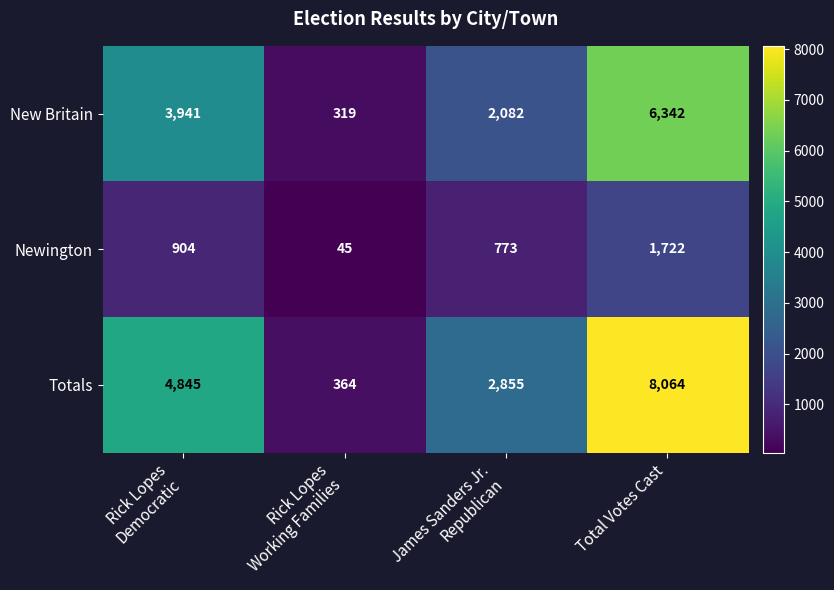

Reading right to left, what are all the values shown in this chart?

New Britain: 6342	2082	319	3941
Newington: 1722	773	45	904
Totals: 8064	2855	364	4845